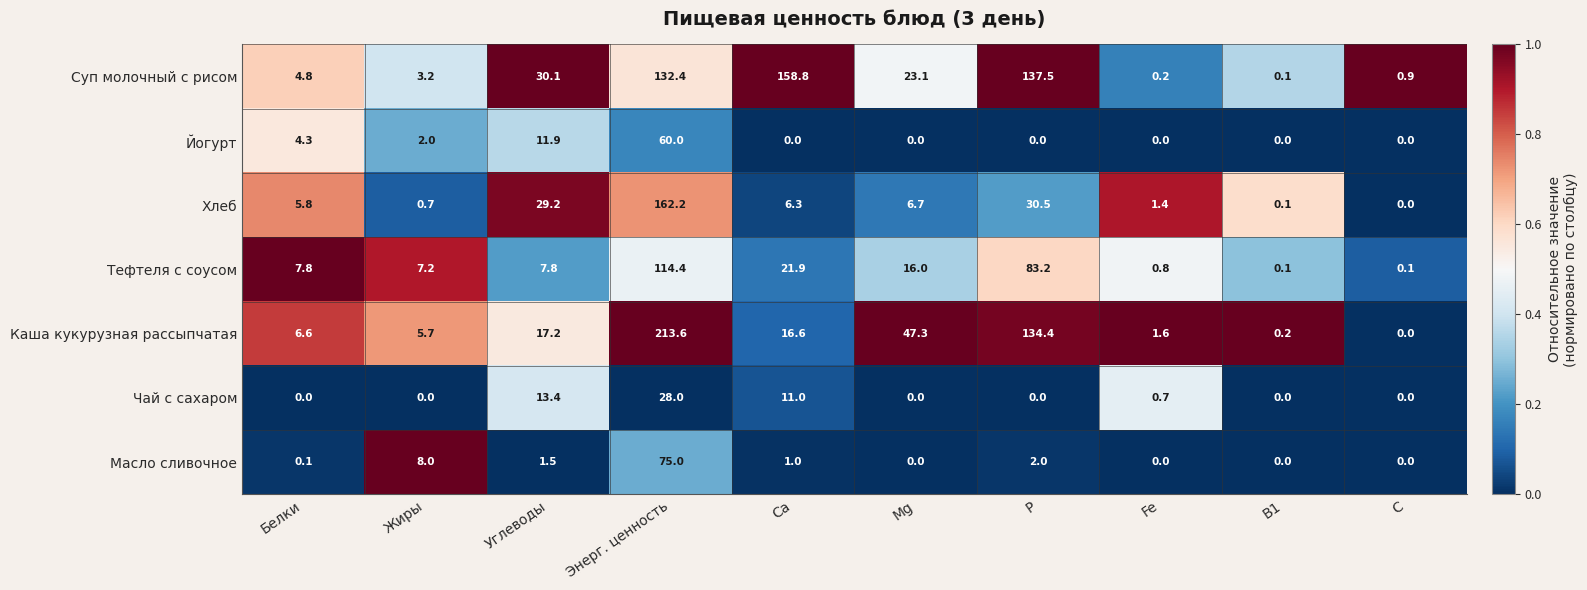

What is the difference between the second highest and second lowest values in the Масло сливочное series?

8.0